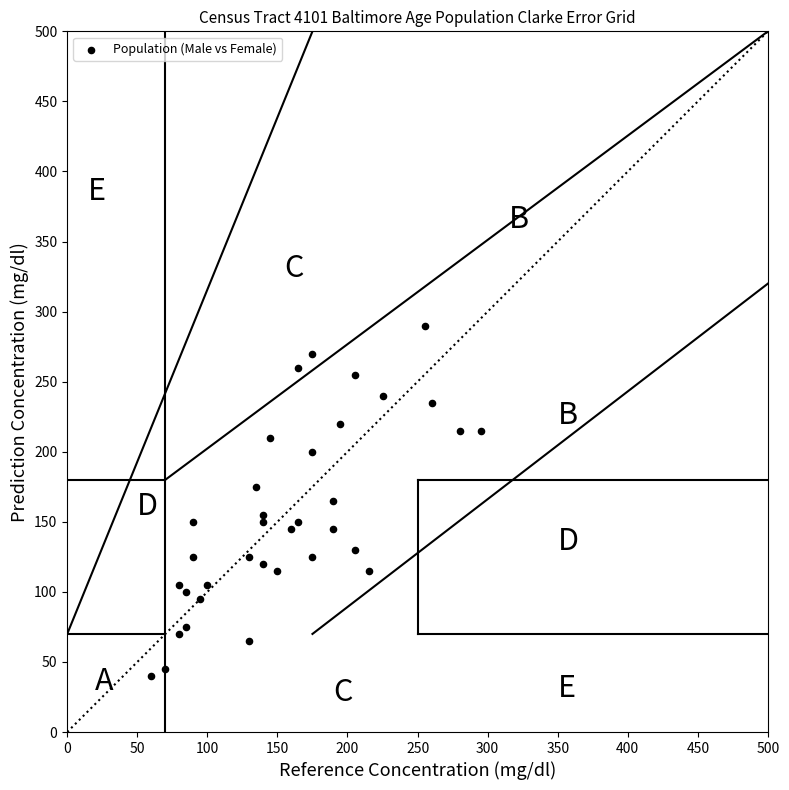

What is the range of Y values (max minus min)?

250